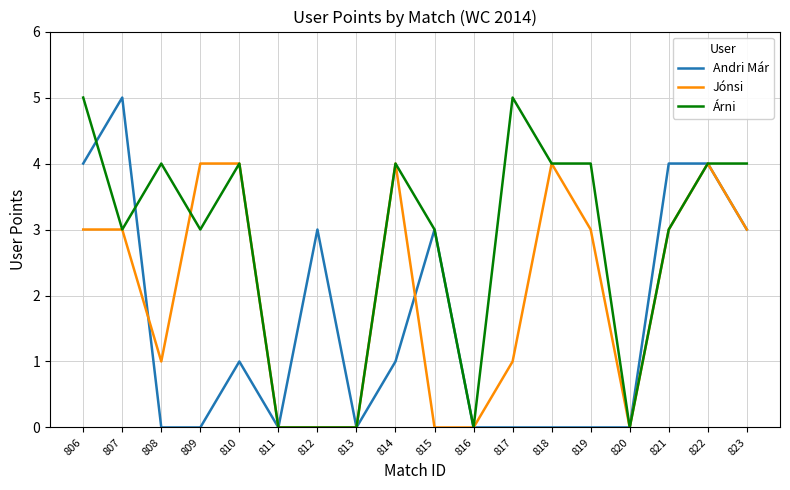

What are all the series names shown in the legend?

Andri Már, Jónsi, Árni